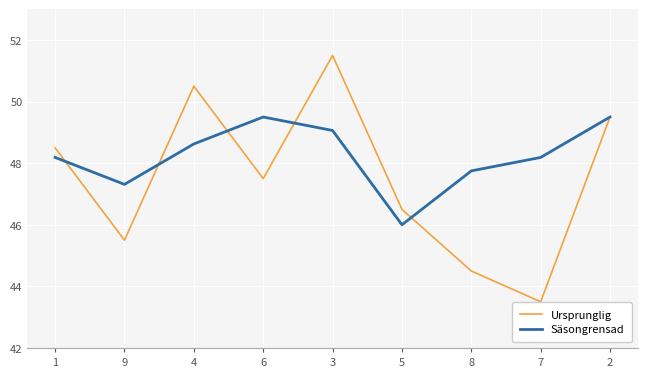

Reading left to right, transcribe all the data shown in this chart.

Ursprunglig: 1=48.5	9=45.5	4=50.5	6=47.5	3=51.5	5=46.5	8=44.5	7=43.5	2=49.5
Säsongrensad: 1=48.2	9=47.3	4=48.6	6=49.5	3=49.1	5=46.0	8=47.8	7=48.2	2=49.5